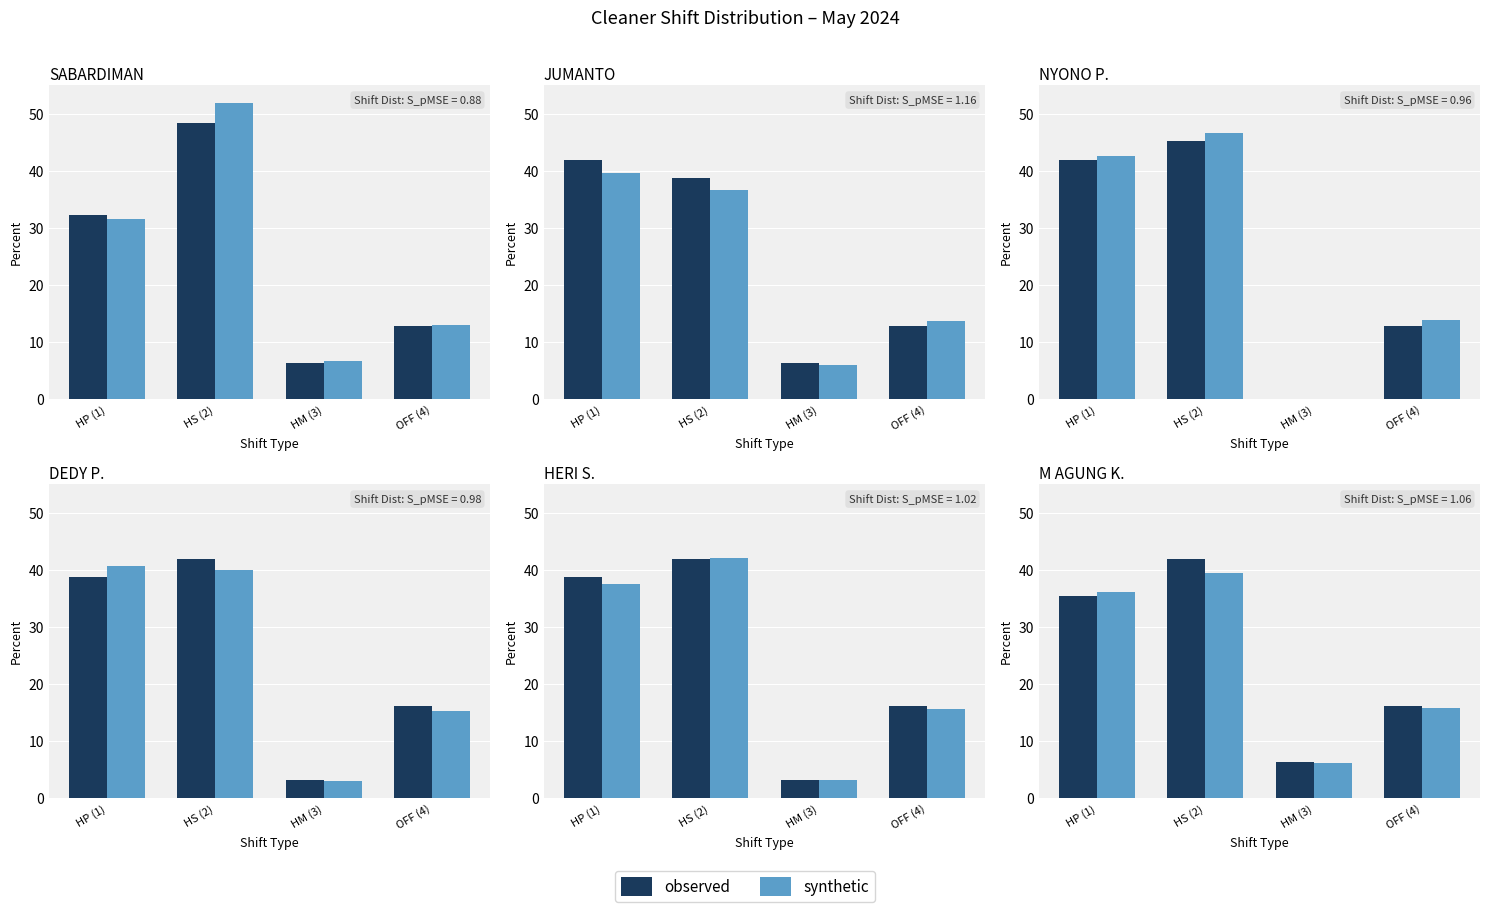

How many bars are there in each group?

2